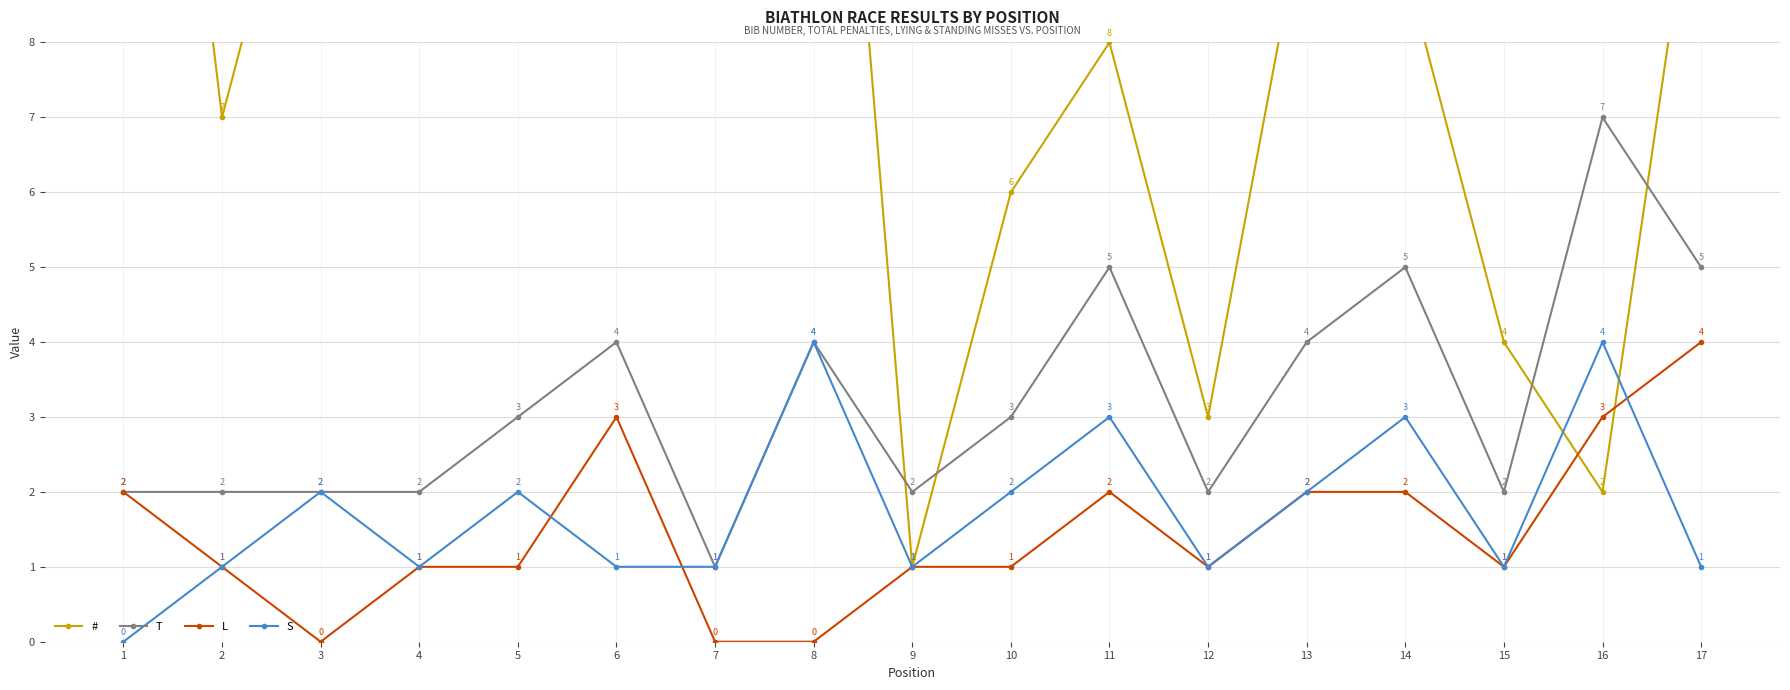

Count the number of categories in the chart.

17